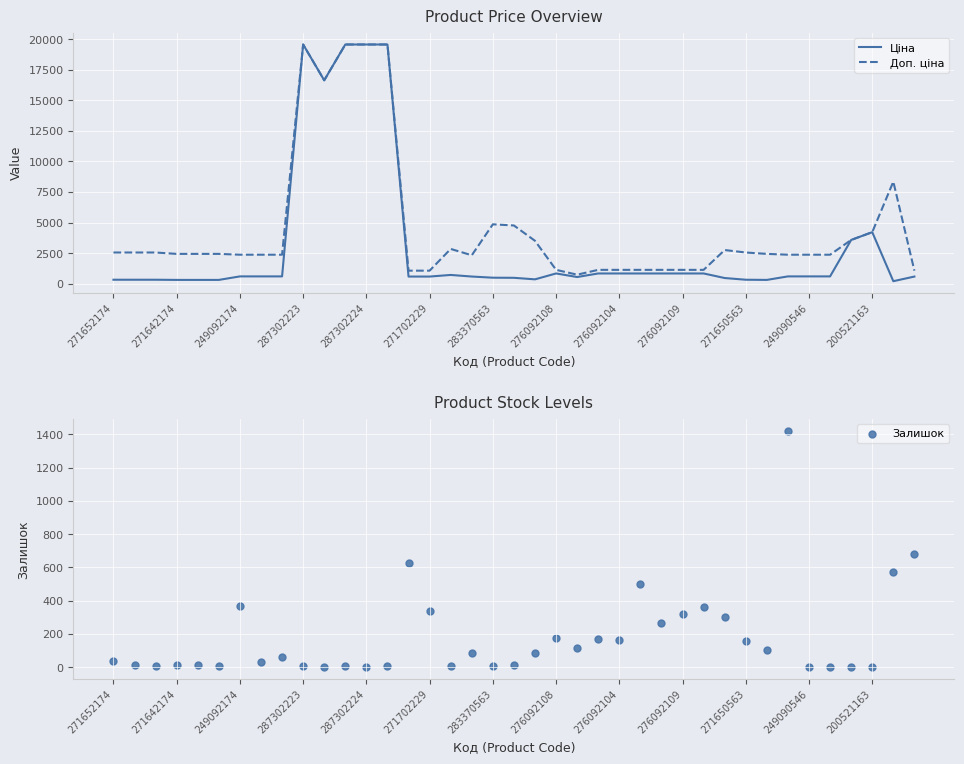

Which series reaches the minimum Y coordinate?

Залишок